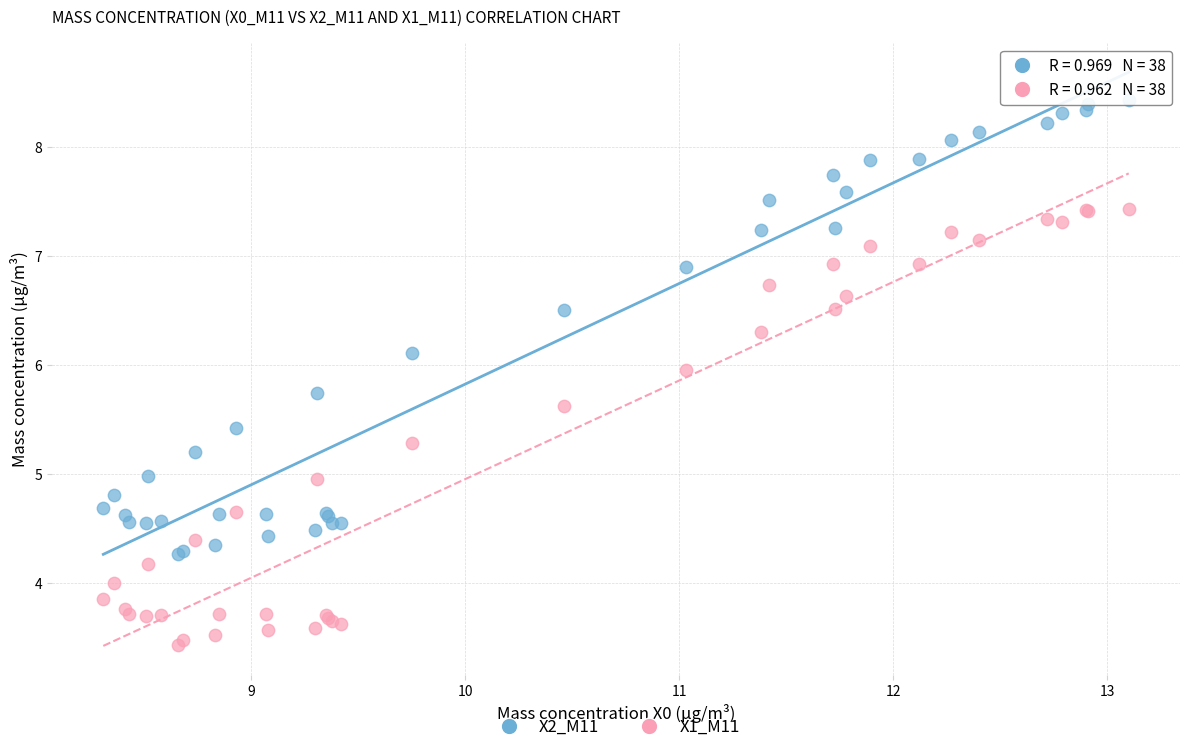

What are all the series names shown in the legend?

X2_M11, X1_M11